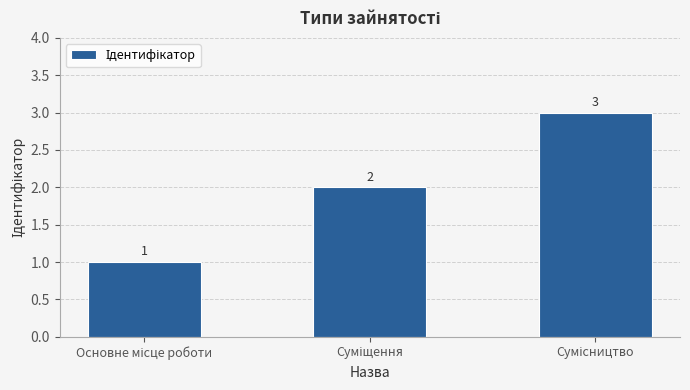

What is the greatest value displayed?

3